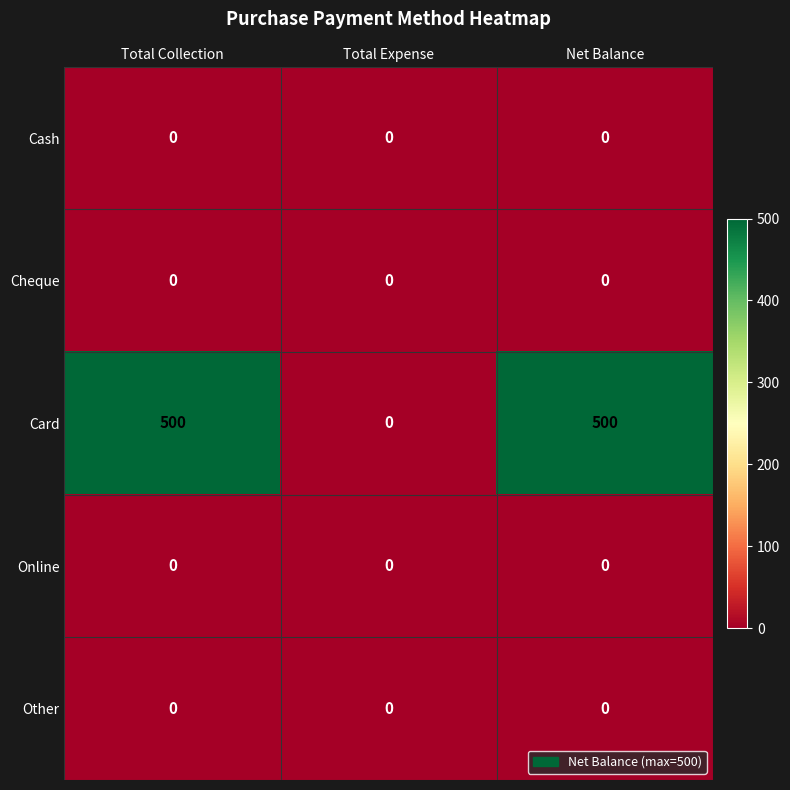

Reading left to right, extract all data points from this chart.

Cash: Total Collection=0	Total Expense=0	Net Balance=0
Cheque: Total Collection=0	Total Expense=0	Net Balance=0
Card: Total Collection=500	Total Expense=0	Net Balance=500
Online: Total Collection=0	Total Expense=0	Net Balance=0
Other: Total Collection=0	Total Expense=0	Net Balance=0